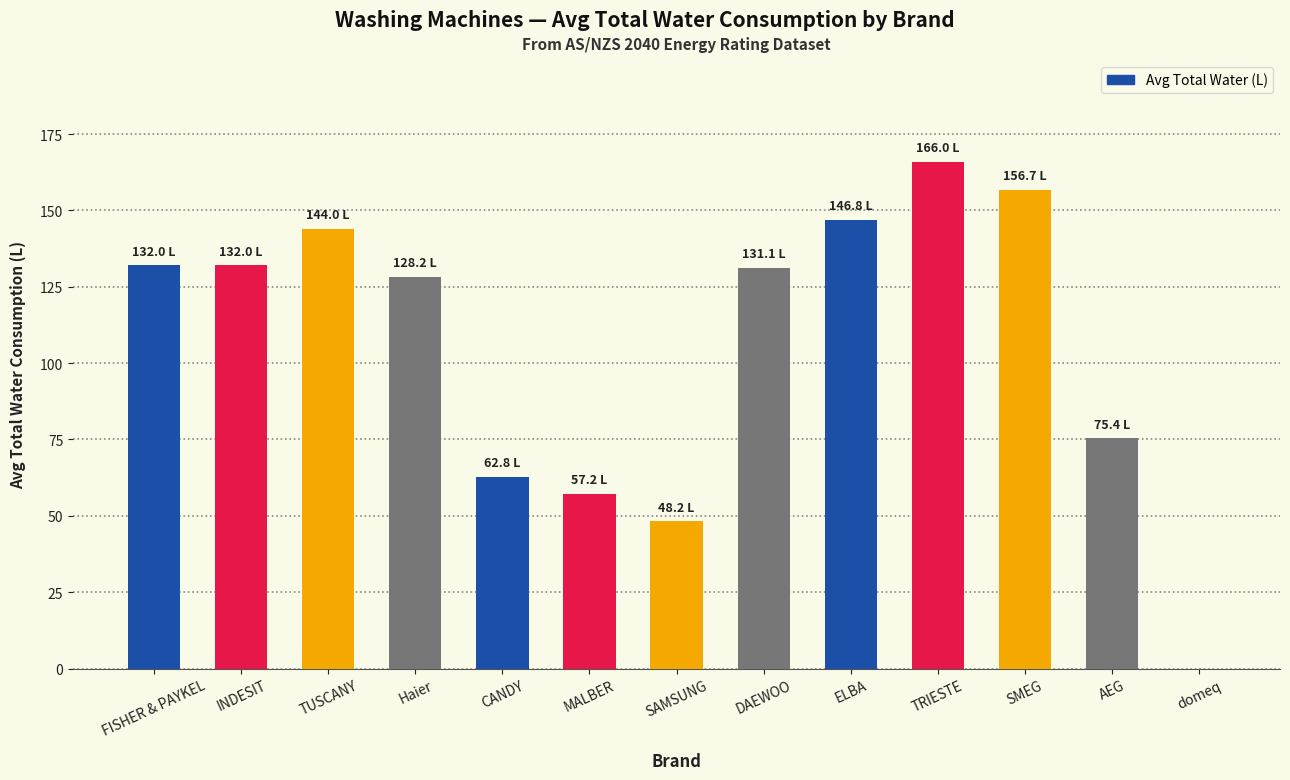

What is the approximate value at DAEWOO?

131.1